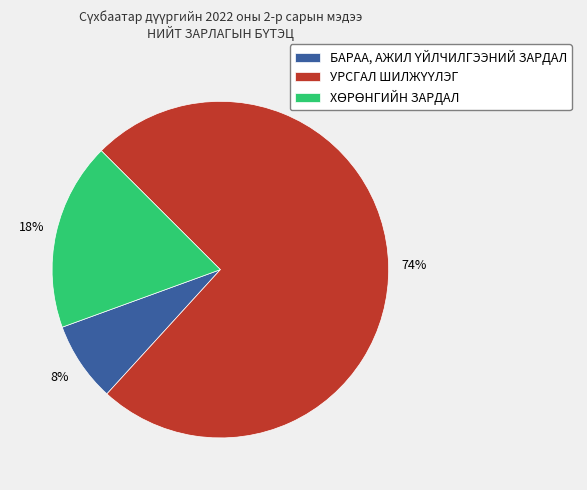

How many slices are in this pie chart?

3